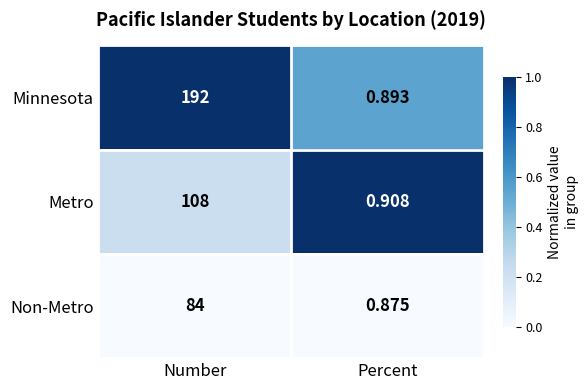

At which category does the chart reach its peak across all series?

Number